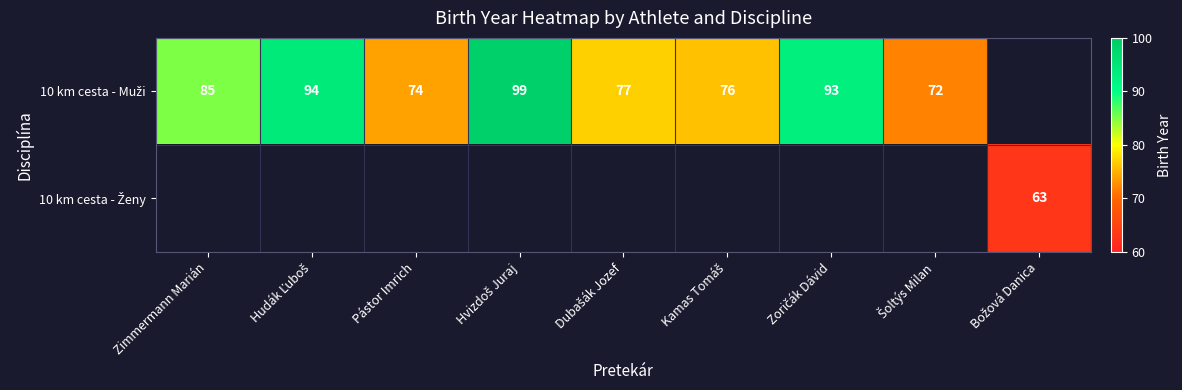

Where is 10 km cesta - Muži nearest to the value 85?

Zimmermann Marián